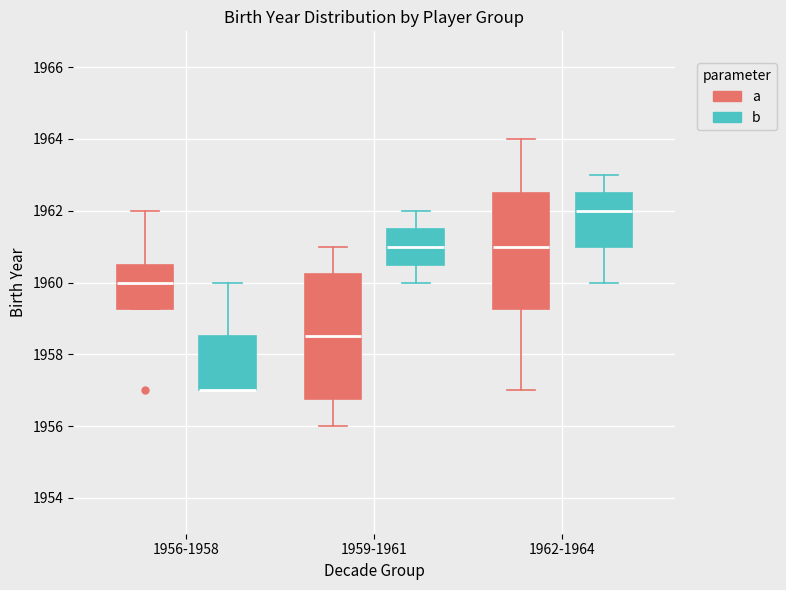

Reading left to right, read every box against the y-axis: the position of its median line, the range the box covers, and the ends of its whiskers. The values are not printed on the chart, so give them approximately, as read against the axis.

1956-1958 (a): median 1960.0, box 1959.2 to 1960.6, whiskers 1959.2 to 1962.0
1956-1958 (b): median 1957.0 (drawn on the box's lower edge), box 1957.0 to 1958.6, whiskers 1957.0 to 1960.0
1959-1961 (a): median 1958.6, box 1956.8 to 1960.2, whiskers 1956.0 to 1961.0
1959-1961 (b): median 1961.0, box 1960.6 to 1961.6, whiskers 1960.0 to 1962.0
1962-1964 (a): median 1961.0, box 1959.2 to 1962.6, whiskers 1957.0 to 1964.0
1962-1964 (b): median 1962.0, box 1961.0 to 1962.6, whiskers 1960.0 to 1963.0